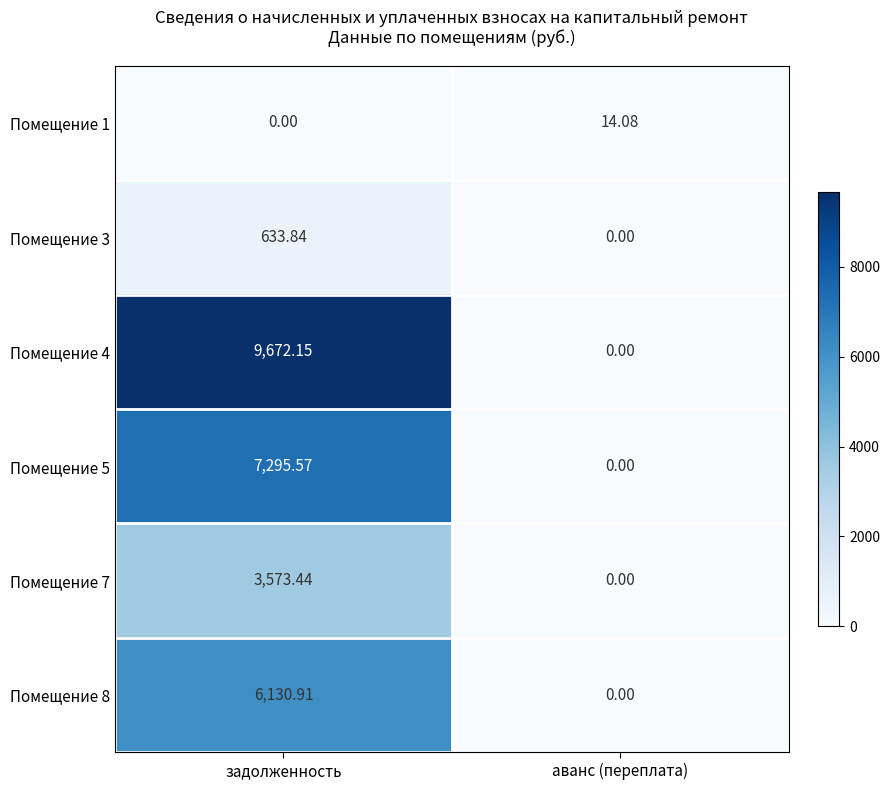

Which category has the lowest value in the Помещение 5 series?

аванс (переплата)